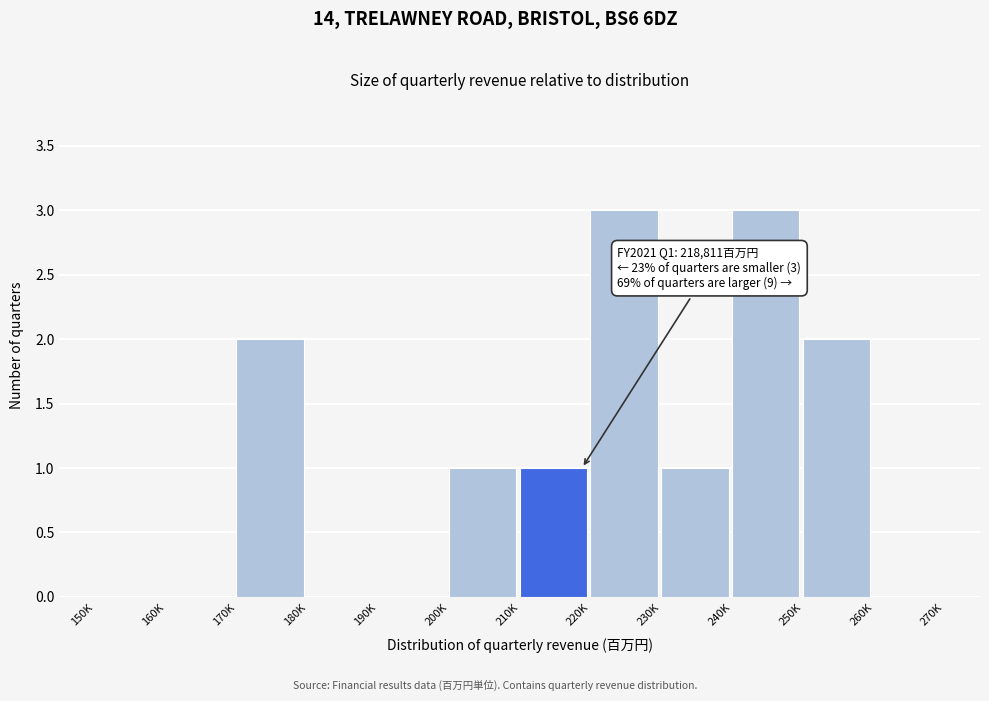

Reading right to left, list all the values displayed in this chart.

260K=0	250K=2	240K=3	230K=1	220K=3	210K=1	200K=1	190K=0	180K=0	170K=2	160K=0	150K=0